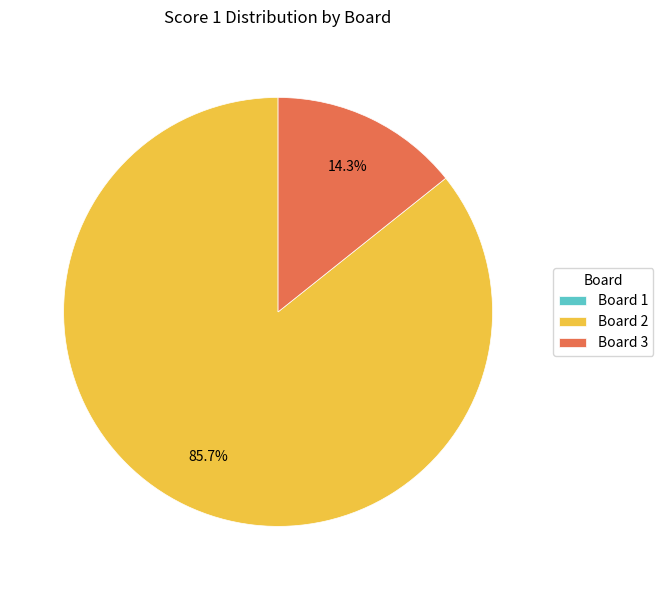

What is the largest slice in the pie chart?

Board 2